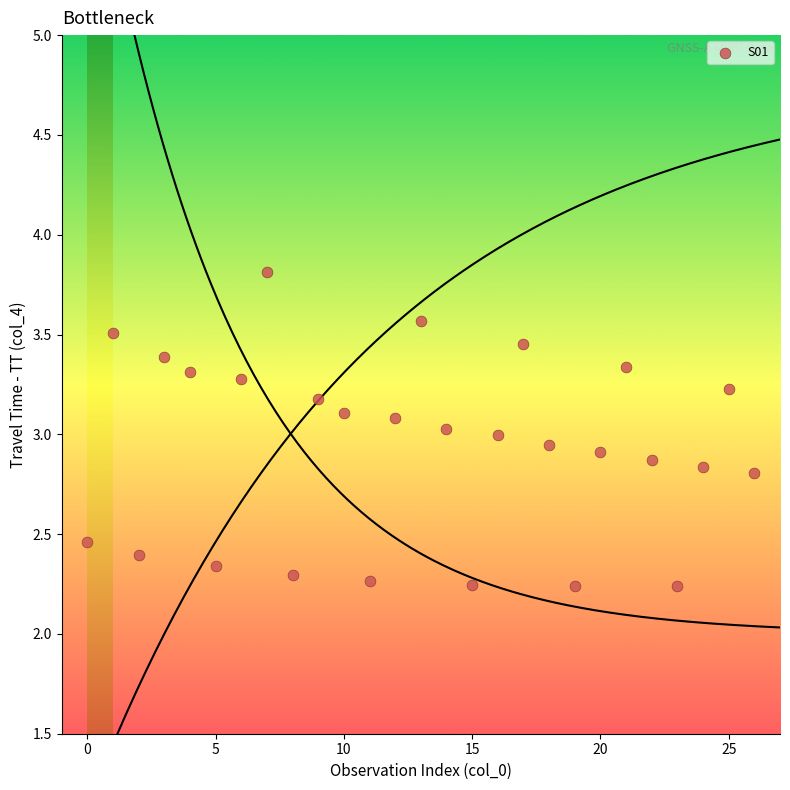

What is the range of Y values (max minus min)?

1.6